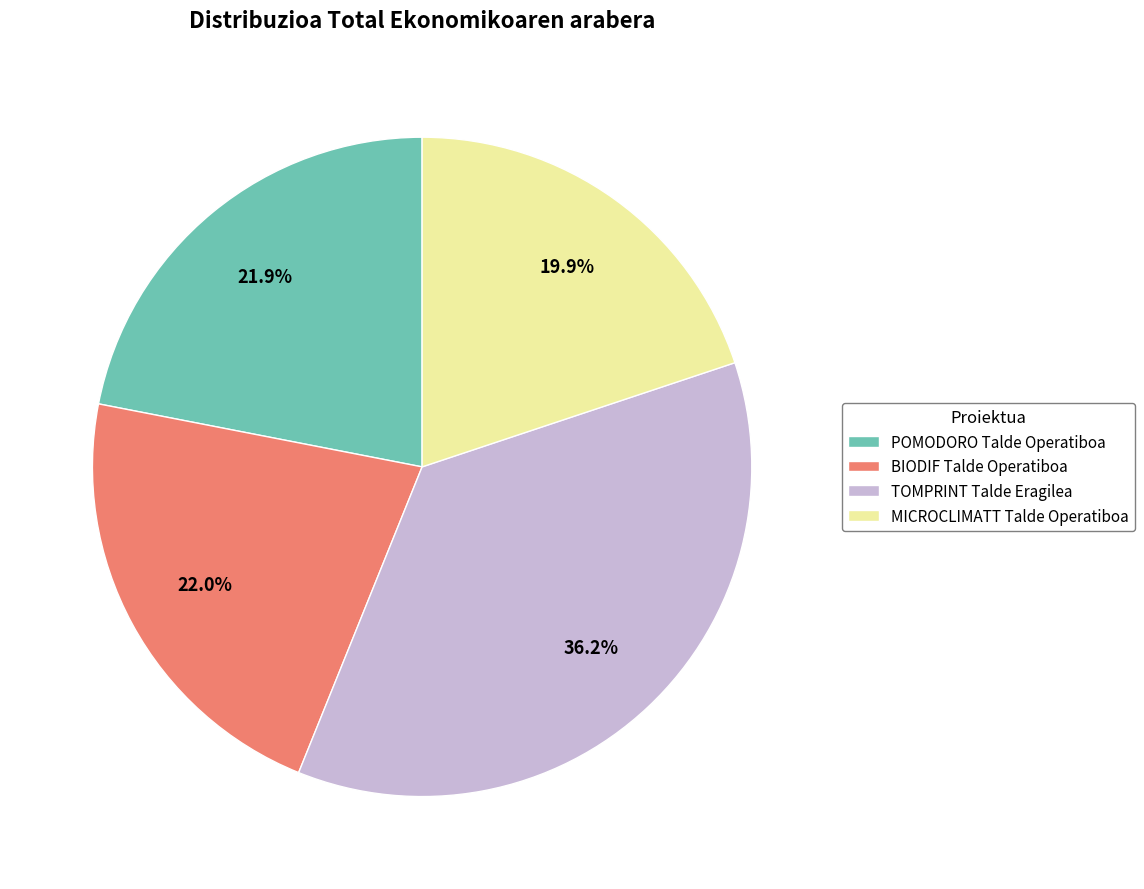

Between TOMPRINT Talde Eragilea and MICROCLIMATT Talde Operatiboa, which is larger?

TOMPRINT Talde Eragilea